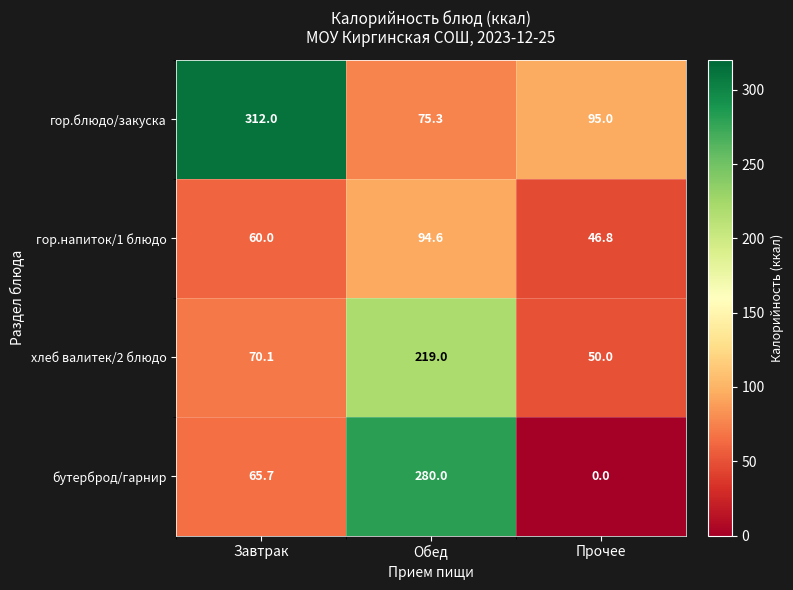

How many хлеб валитек/2 блюдо values are between 50 and 219?

3